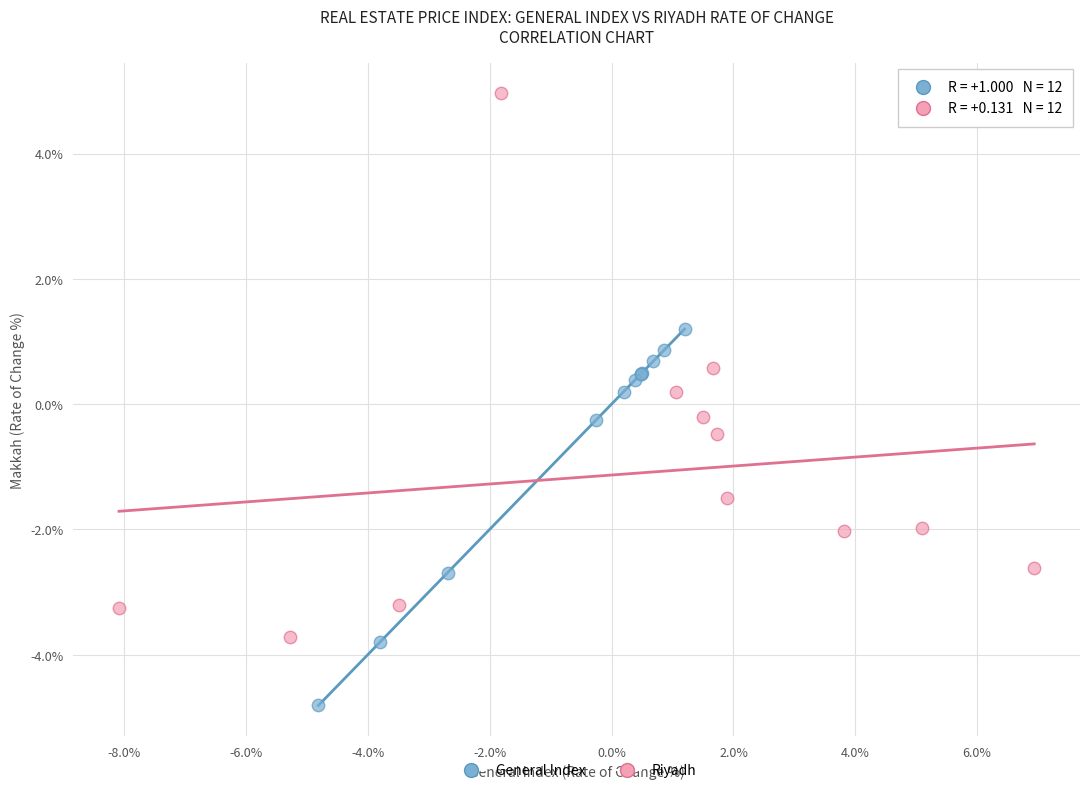

Which series contains the highest Y value?

Riyadh